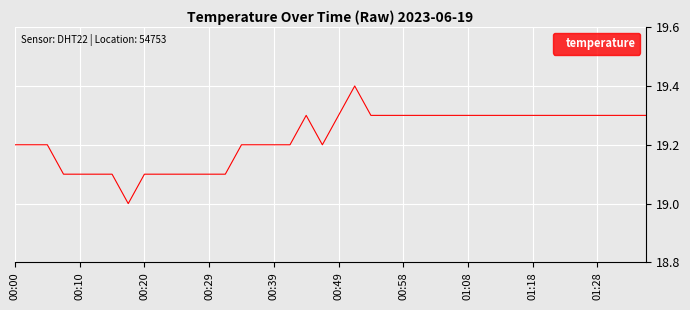

What is the difference between the maximum and minimum values?

0.4